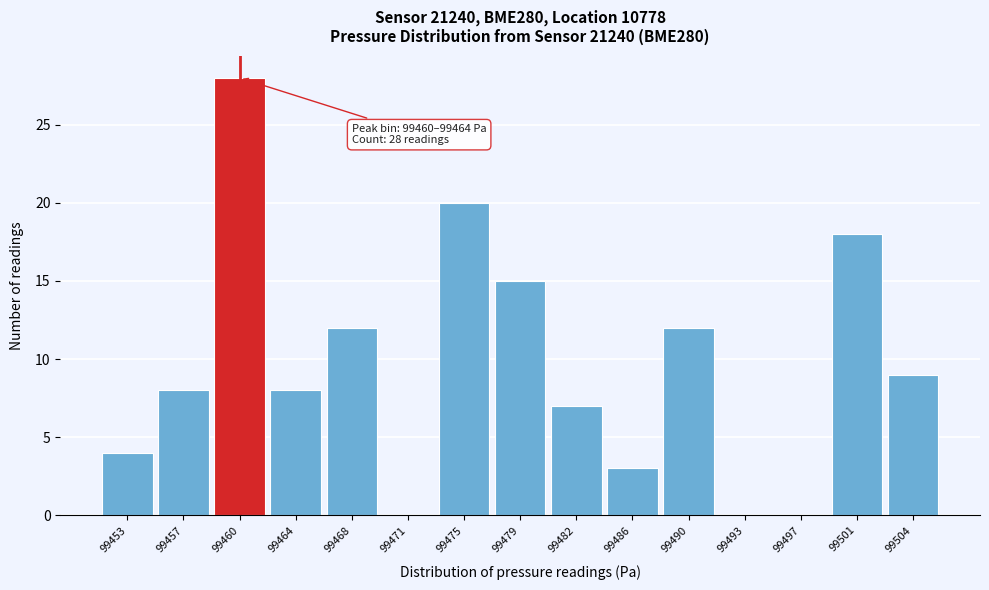

Reading left to right, what are all the values shown in this chart?

99453=4	99457=8	99460=28	99464=8	99468=12	99471=0	99475=20	99479=15	99482=7	99486=3	99490=12	99493=0	99497=0	99501=18	99504=9